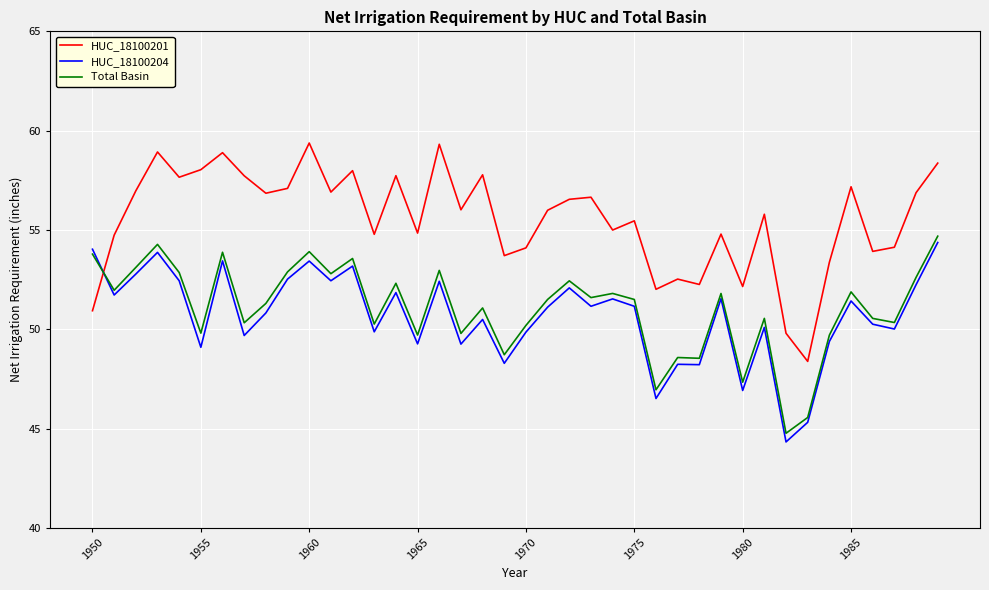

What is the highest value of the HUC_18100204 series?

54.4